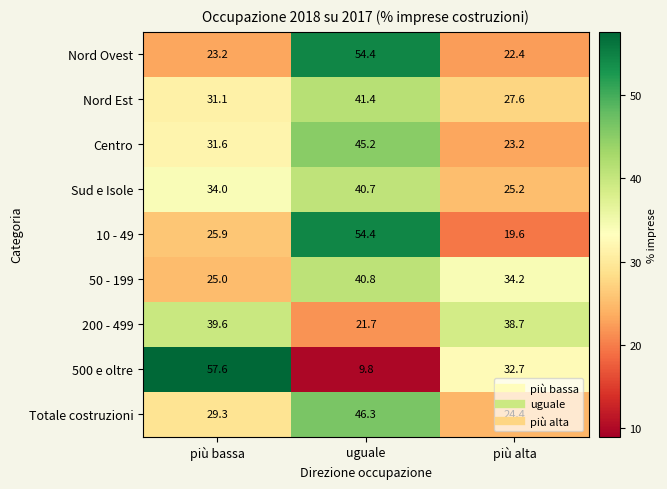

What is the difference between the Totale costruzioni values at più alta and più bassa?

4.9